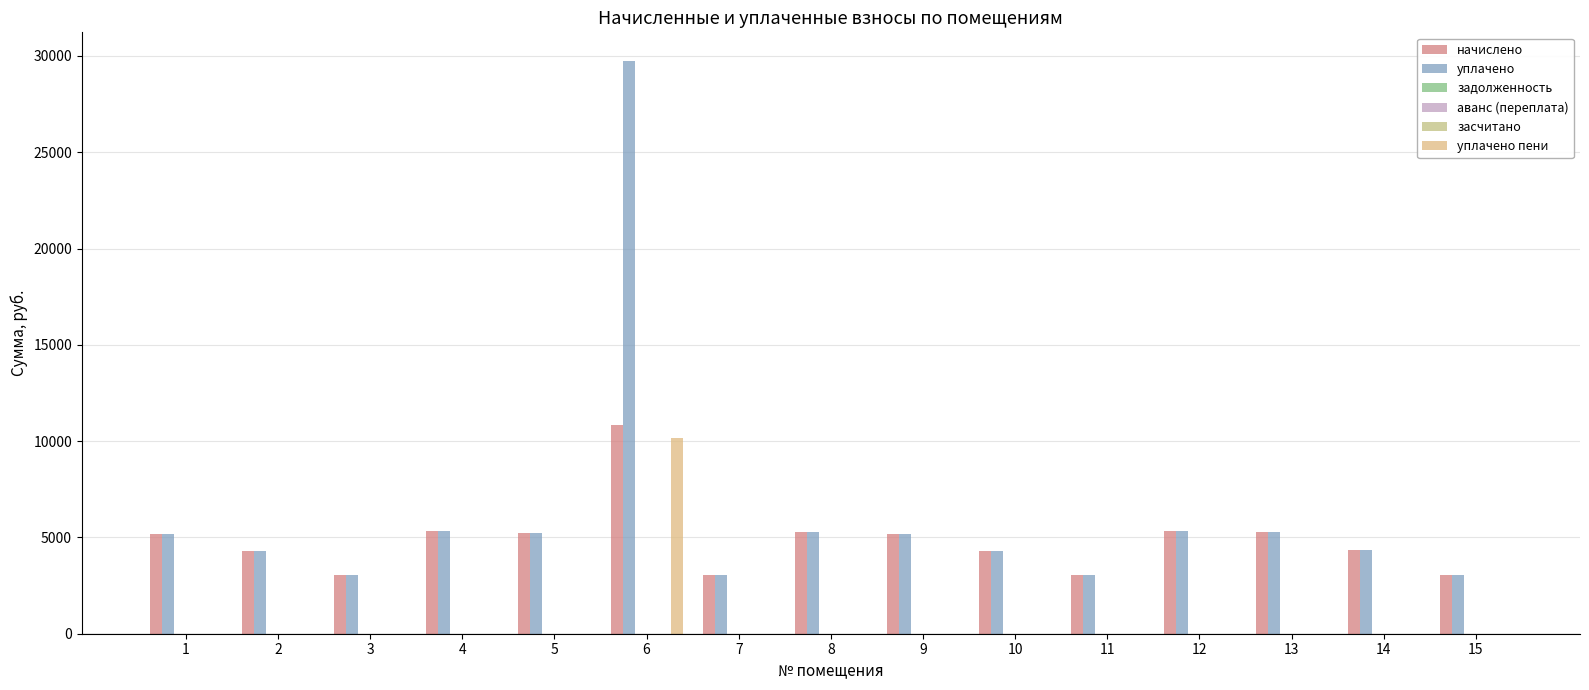

List the series in order of their peak value, highest first.

уплачено, начислено, уплачено пени, задолженность, аванс (переплата), засчитано